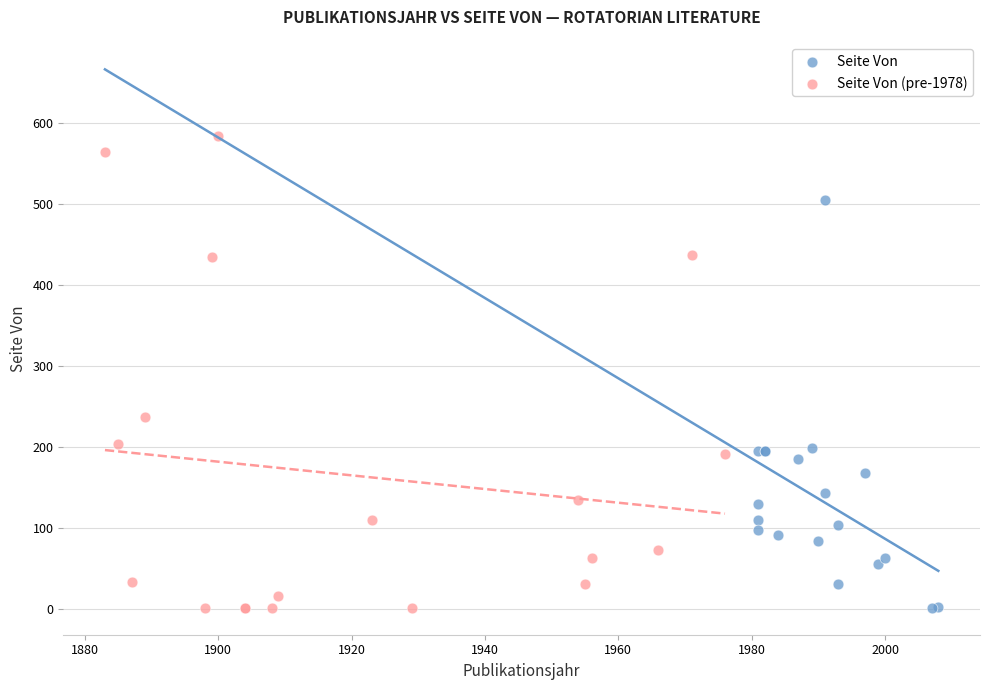

Which series has the largest Y range (max minus min)?

Seite Von (pre-1978)